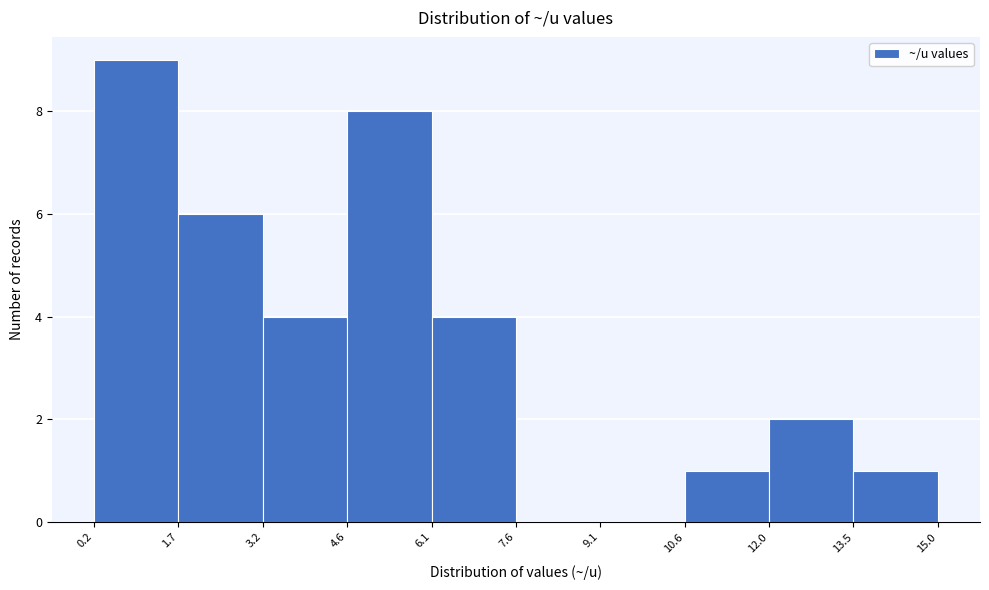

Reading left to right, list every bar in this chart as the range it spans on the x-axis followed by its height. The values are not printed on the chart, so give them approximately, as read against the axis.

0.2 to 1.7: 9
1.7 to 3.2: 6
3.2 to 4.6: 4
4.6 to 6.1: 8
6.1 to 7.6: 4
7.6 to 9.1: 0
9.1 to 10.6: 0
10.6 to 12.0: 1
12.0 to 13.5: 2
13.5 to 15.0: 1